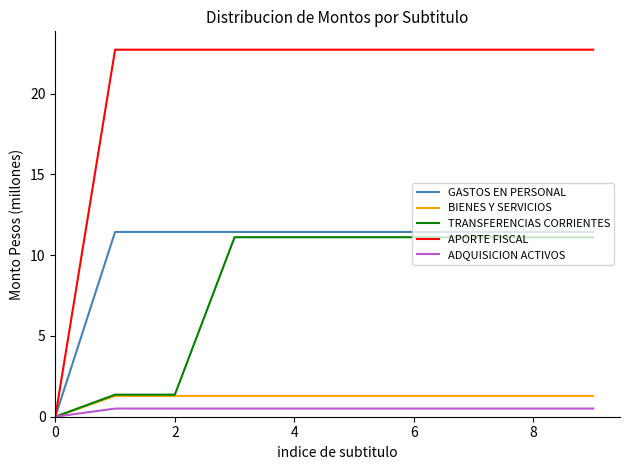

What are all the series names shown in the legend?

GASTOS EN PERSONAL, BIENES Y SERVICIOS, TRANSFERENCIAS CORRIENTES, APORTE FISCAL, ADQUISICION ACTIVOS